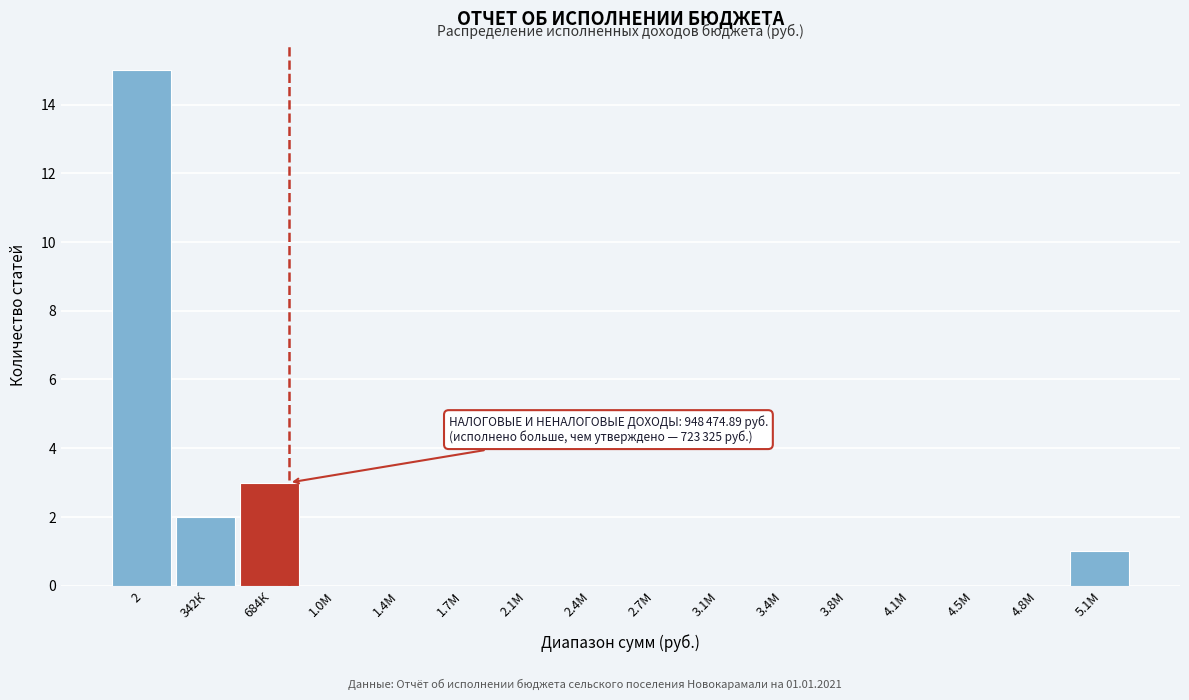

Reading left to right, extract all data points from this chart.

2=15	342К=2	684К=3	1.0М=0	1.4М=0	1.7М=0	2.1М=0	2.4М=0	2.7М=0	3.1М=0	3.4М=0	3.8М=0	4.1М=0	4.5М=0	4.8М=0	5.1М=1